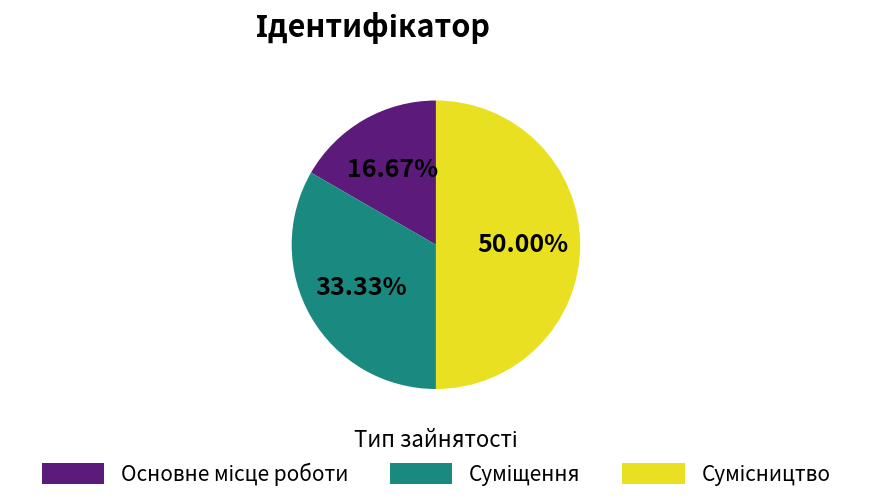

To the nearest percent, what is the average slice percentage?

33%